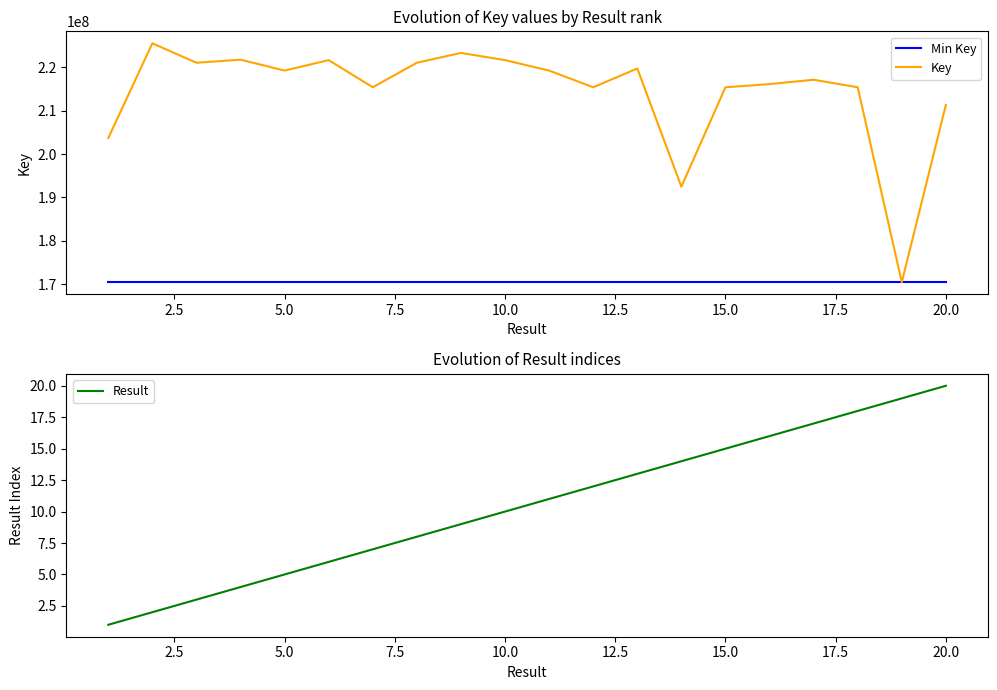

The value of Key at 10.0 is 343774101. True or false?

False